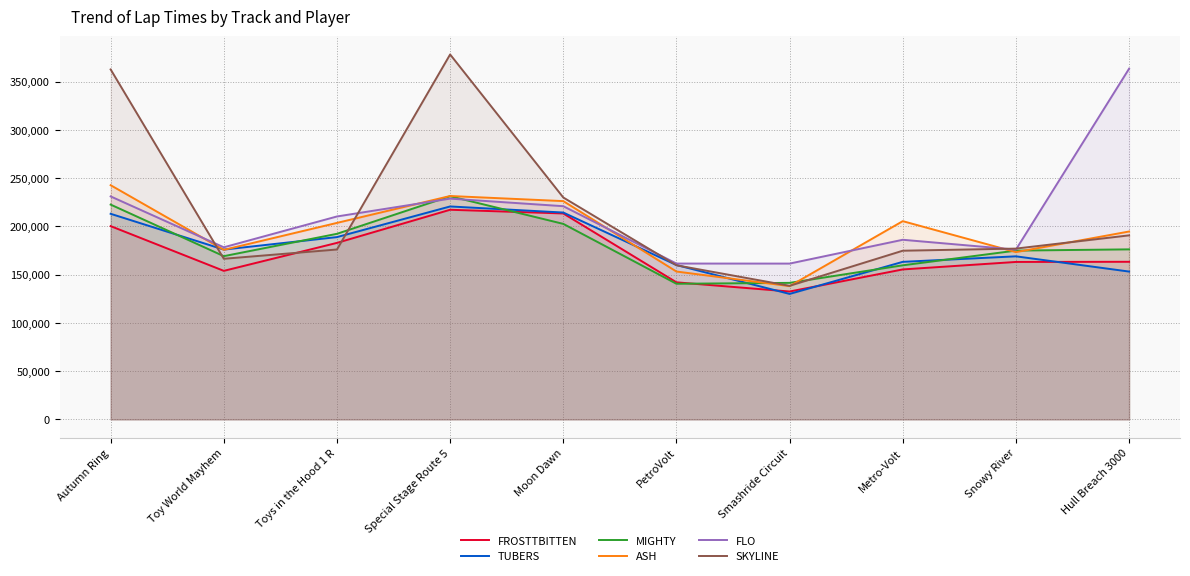

Between Toy World Mayhem and Special Stage Route 5, which is larger?

Special Stage Route 5